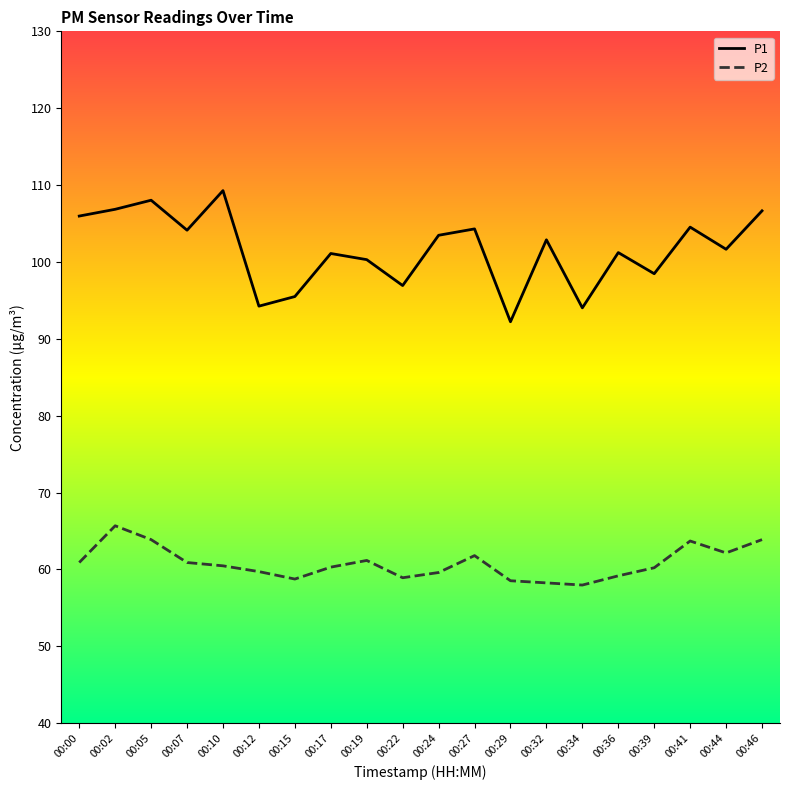

How many lines are shown in the chart?

2